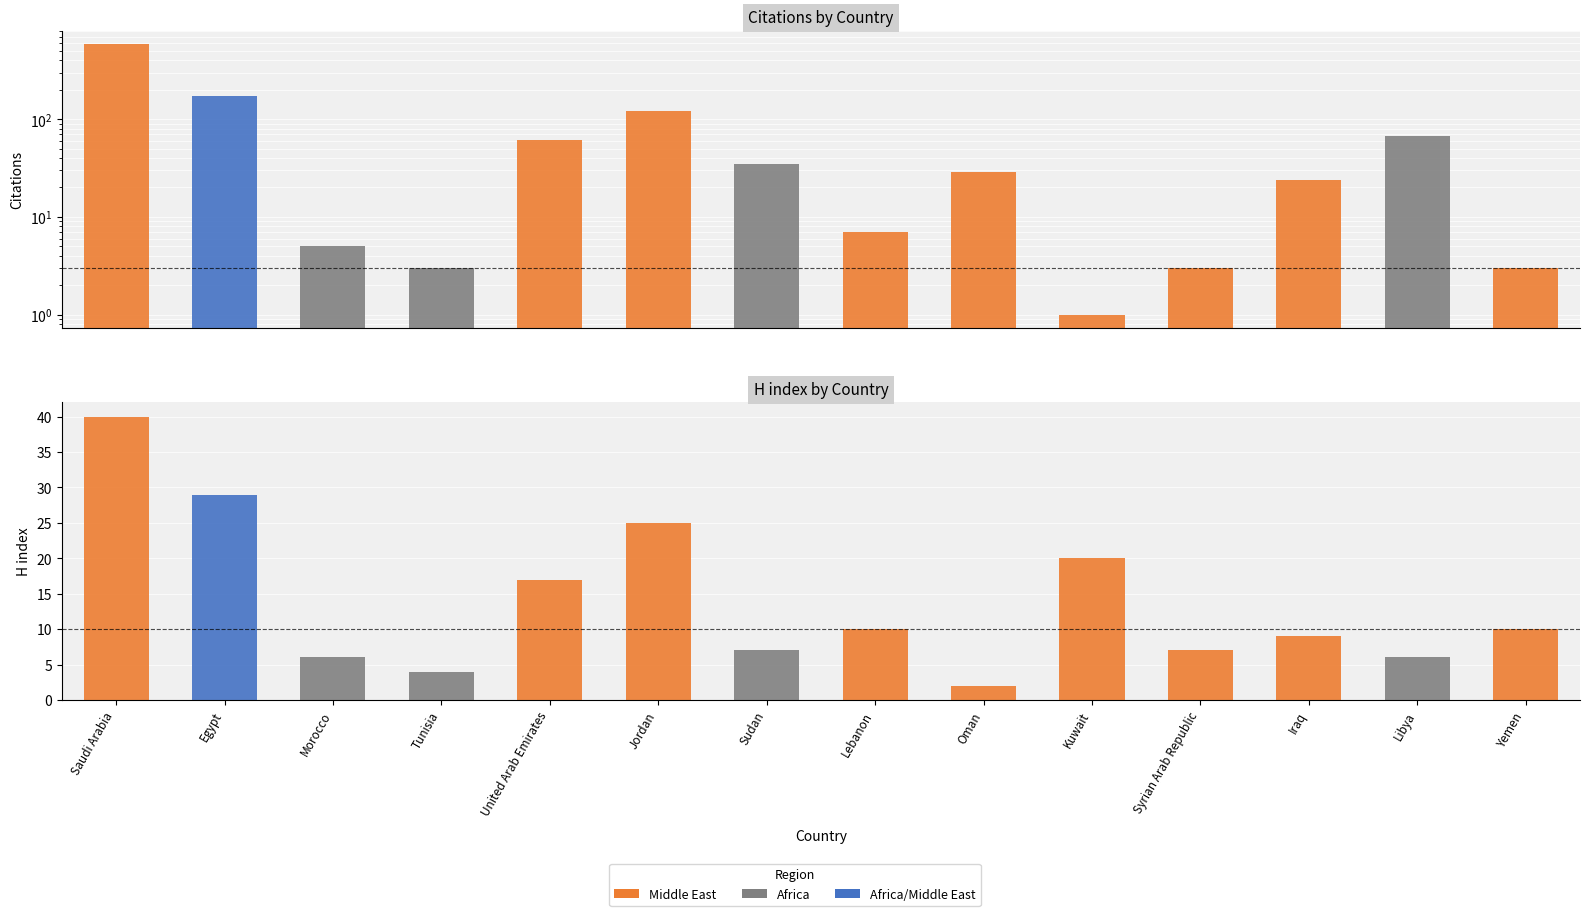

The H index series shows 6 at Morocco. True or false?

True